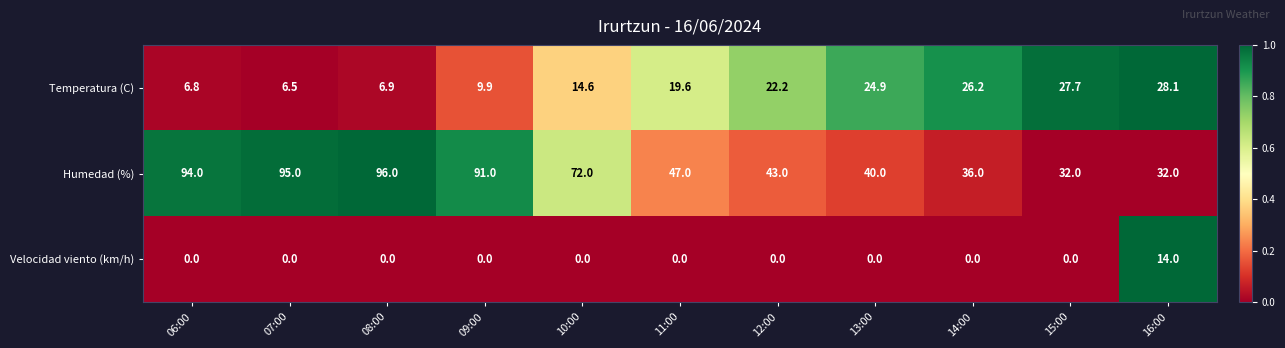

Rank the series by their maximum value, from highest to lowest.

Humedad (%), Temperatura (C), Velocidad viento (km/h)